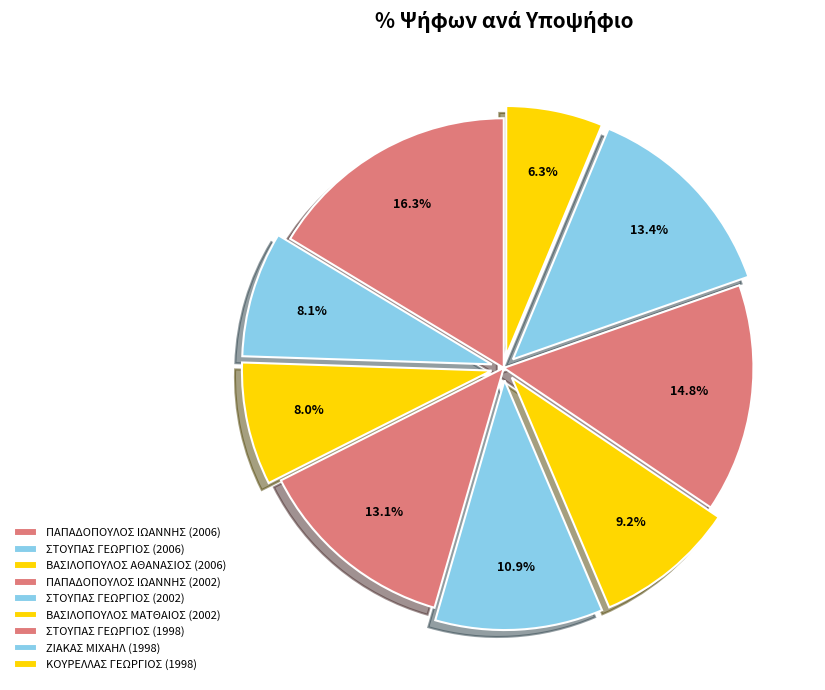

Is there a majority slice in this chart?

No